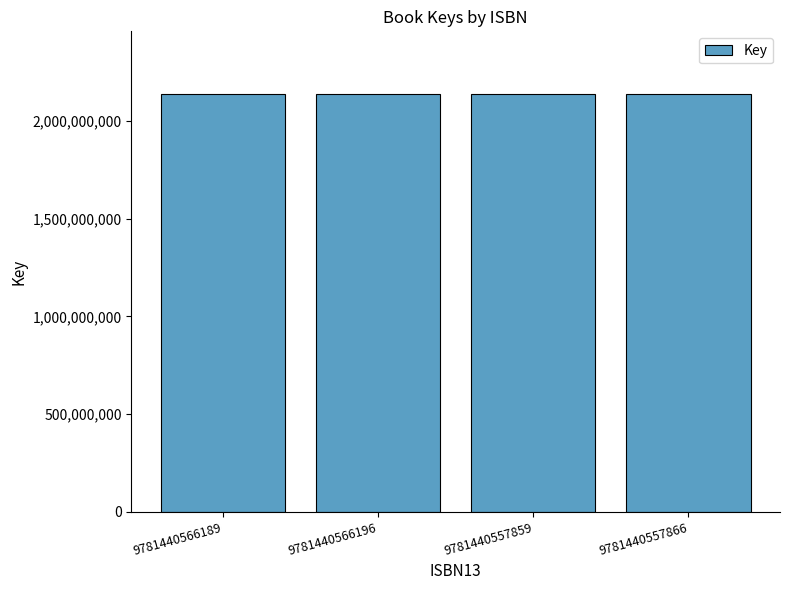

What is the label of the 4th bar from the left?

9781440557866